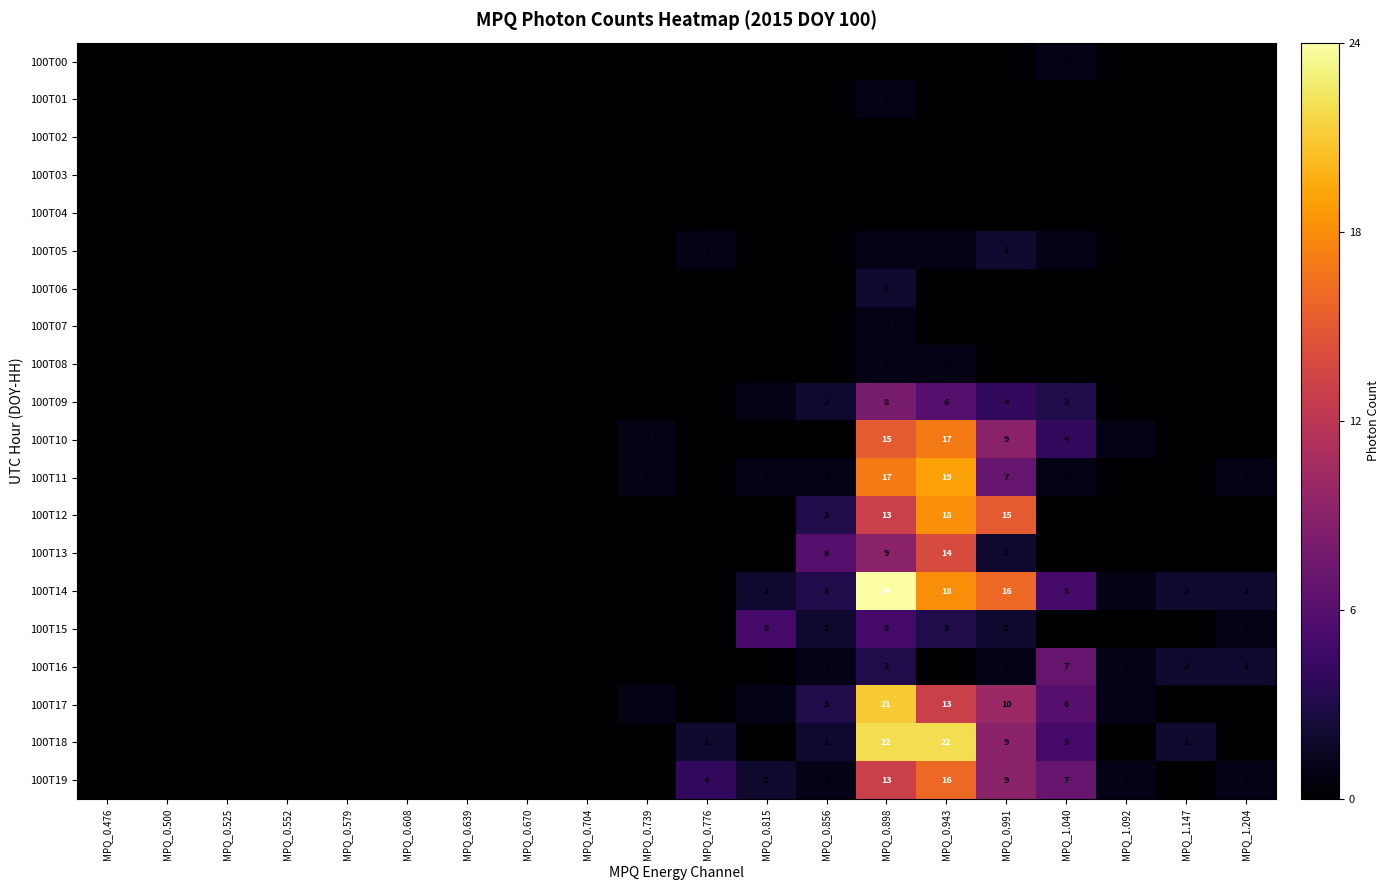

Is it true that 100T18 equals 9 at MPQ_0.991?

True